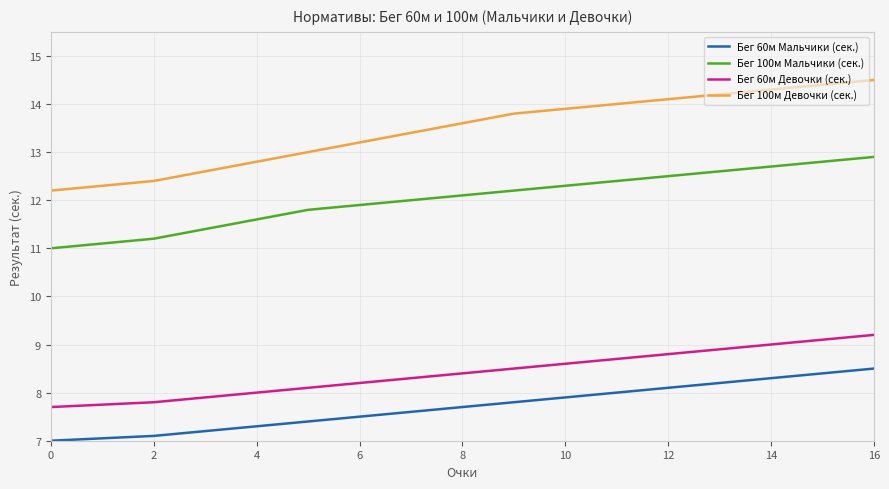

What is the difference between the maximum and minimum values in the Бег 100м Девочки (сек.) series?

2.3